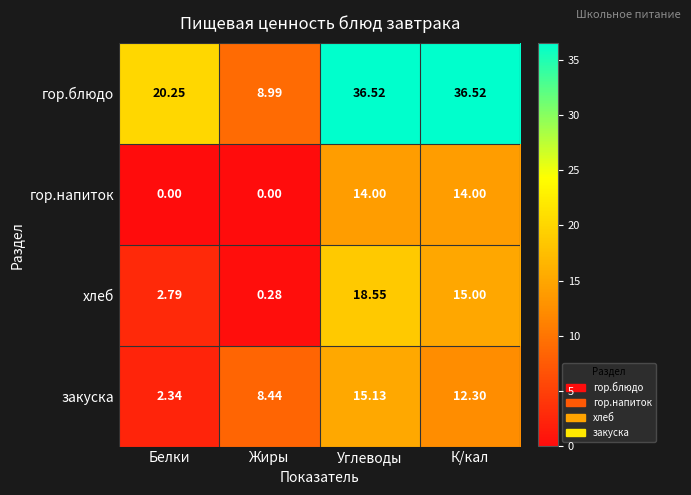

Which series has the largest total across all categories?

гор.блюдо